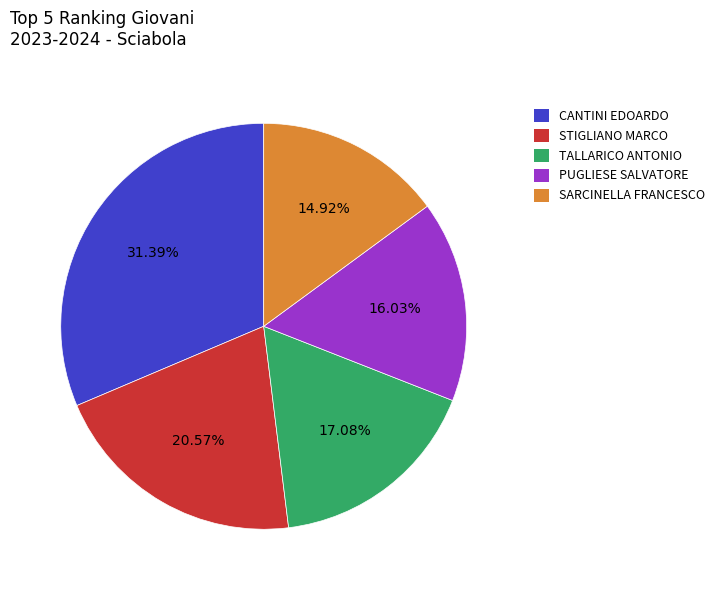

What is the total percentage of SARCINELLA FRANCESCO and CANTINI EDOARDO?

46.3%